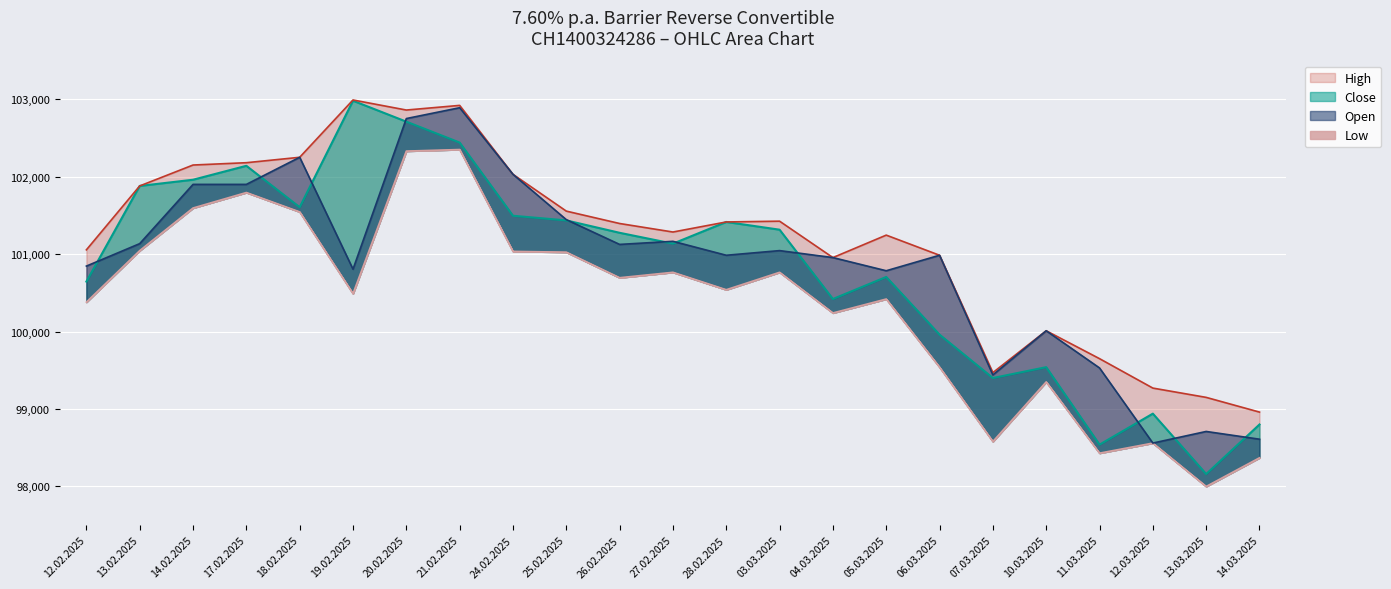

What is the value of the Low point at the 6th from the left?

100490